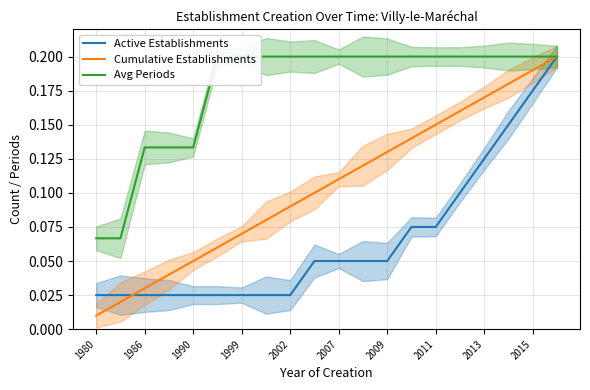

What is the sum of the Active Establishments values at 13 and 19?

0.3